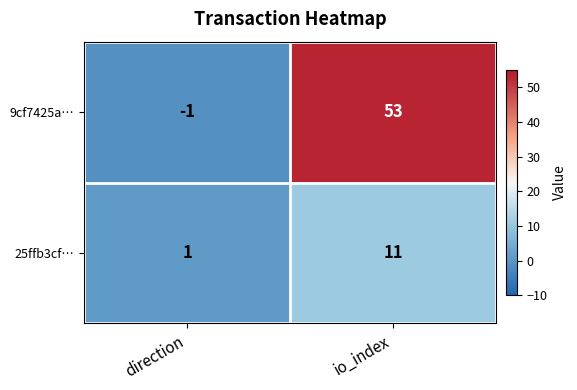

How many values in 9cf7425a… are below zero?

1